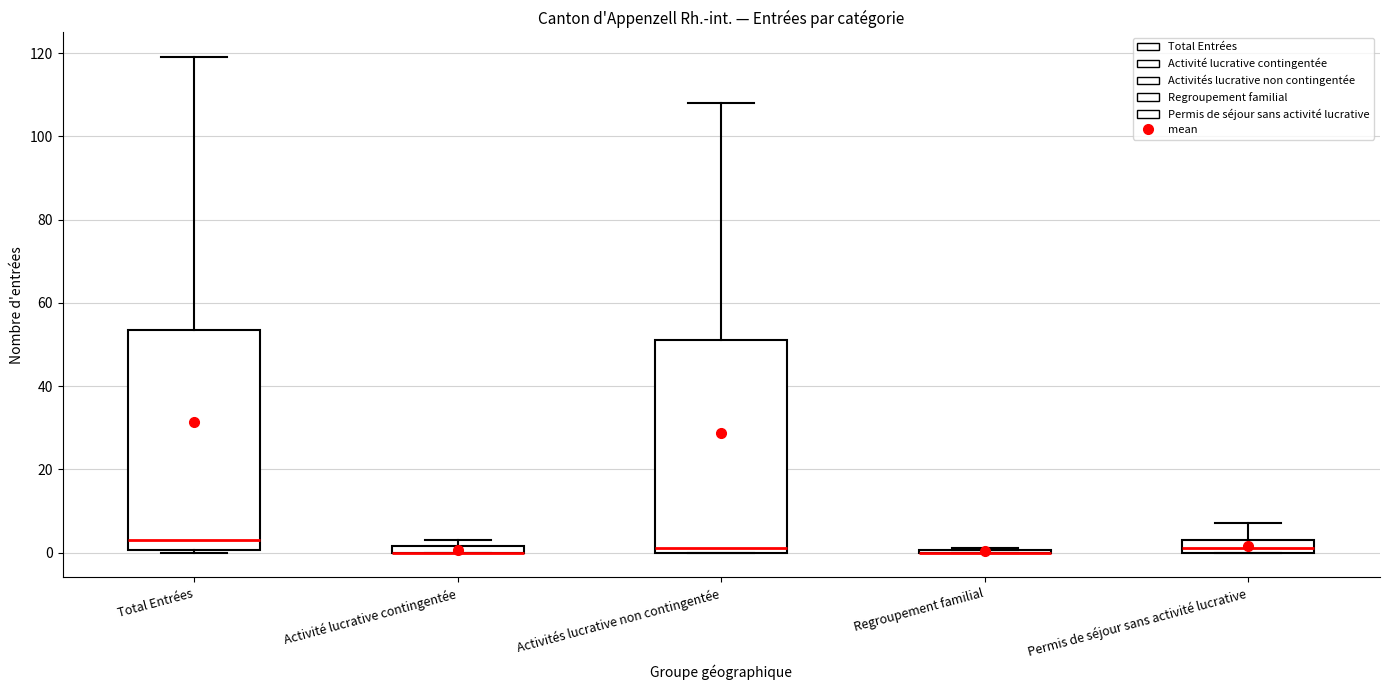

Which box is the tallest, from its lower edge to its upper edge?

Total Entrées